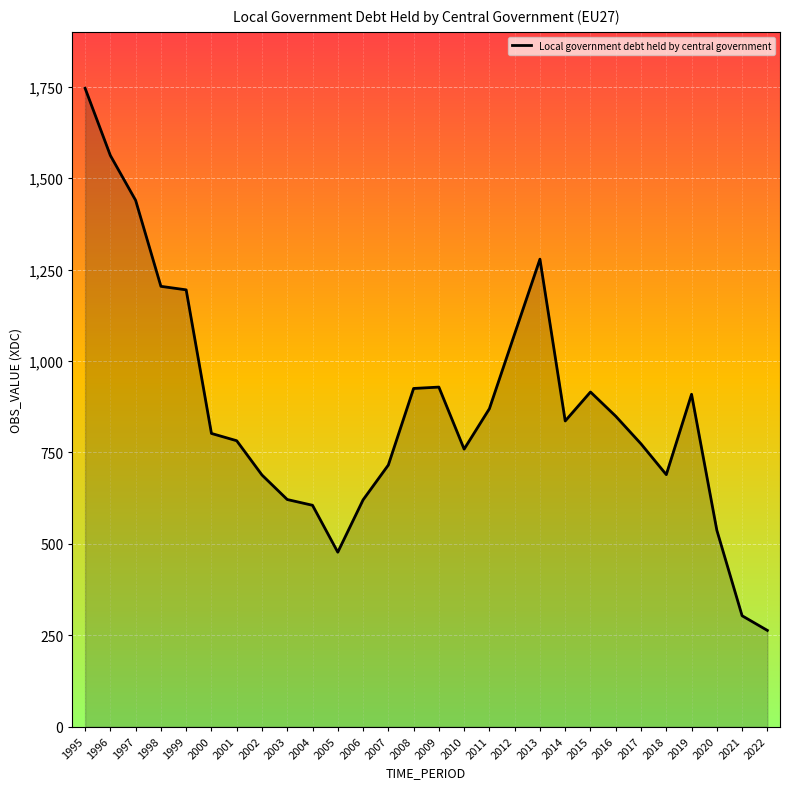

What is the ratio of the value at 2004 to the value at 2003?

1.0